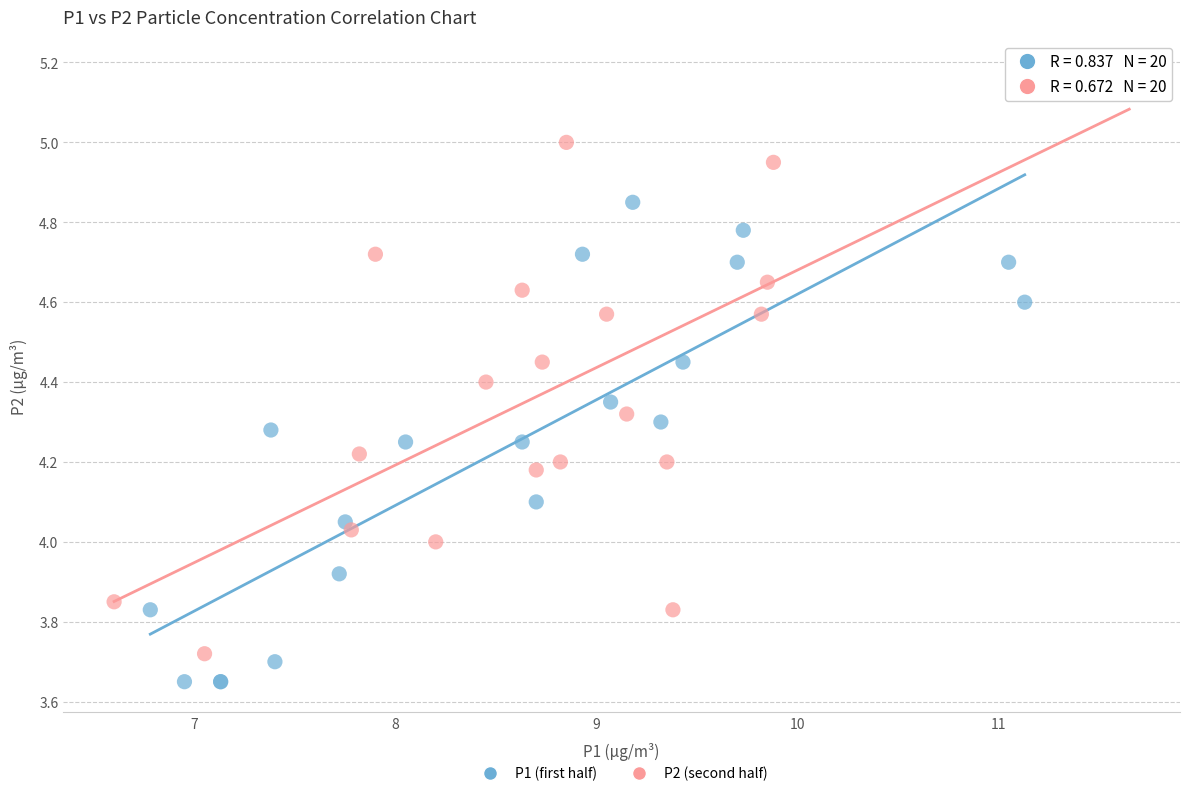

Which series contains the highest Y value?

P2 (second half)